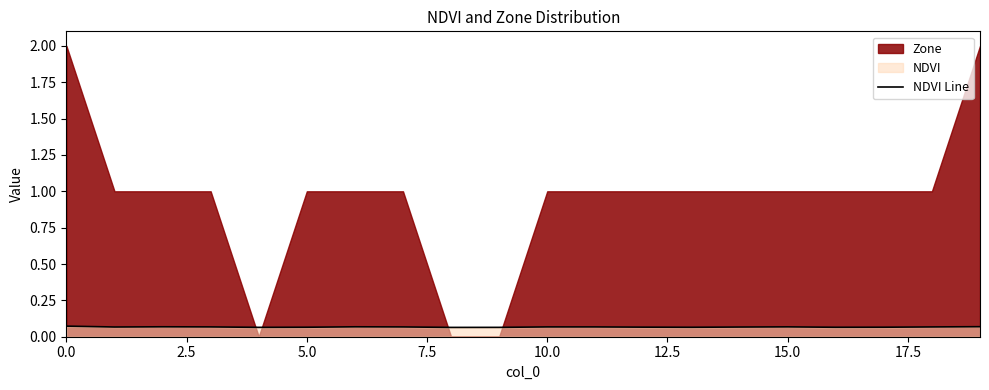

The chart shows a value of 0.0 at 2.5. True or false?

False